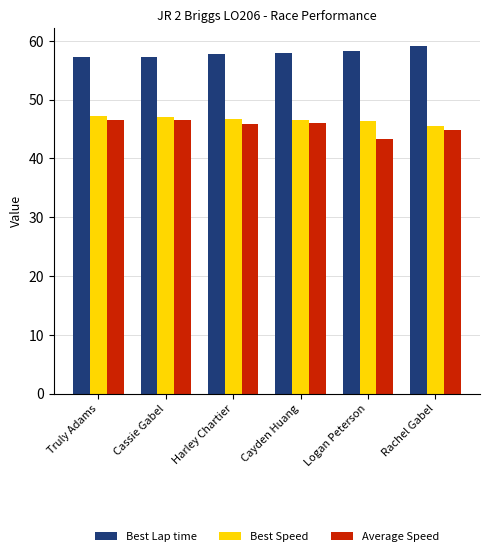

How many groups of bars are there?

6